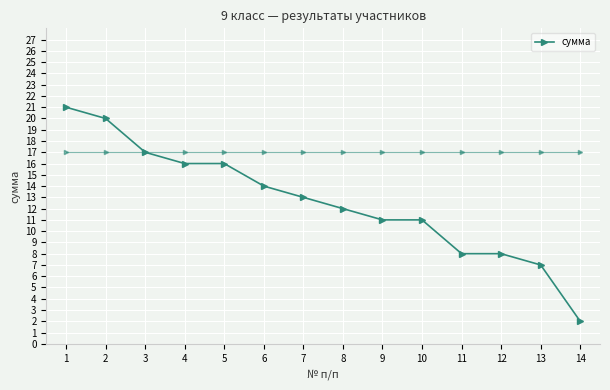

At which category does the chart reach its peak across all series?

1